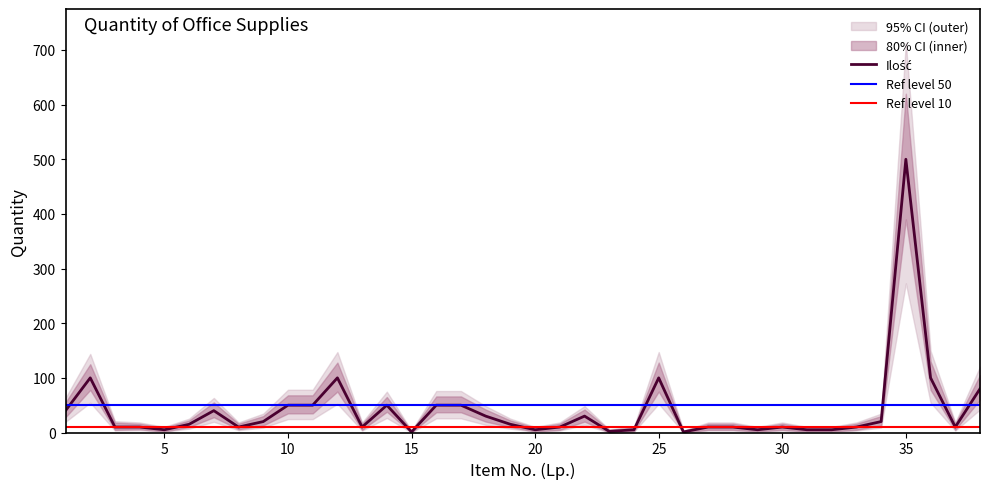

At how many categories does at least one series exceed 403?

1